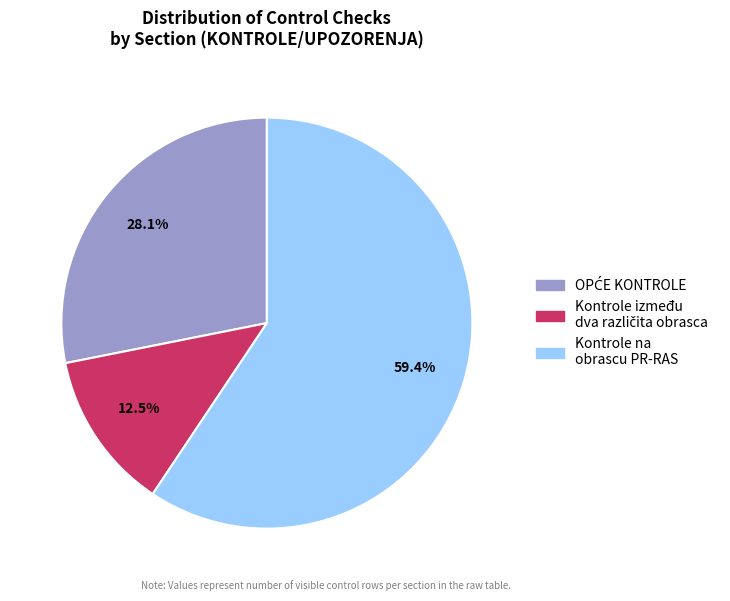

To the nearest percent, what is the difference between the largest and smallest slice percentages?

47%